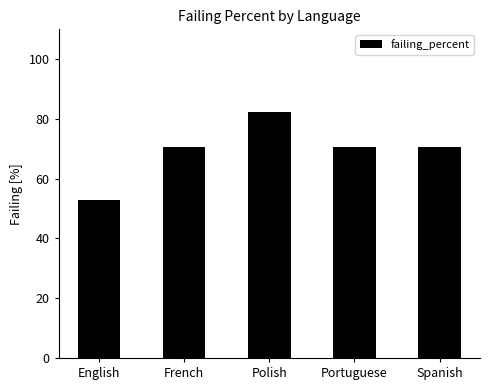

Where does the data first go above 70?

French